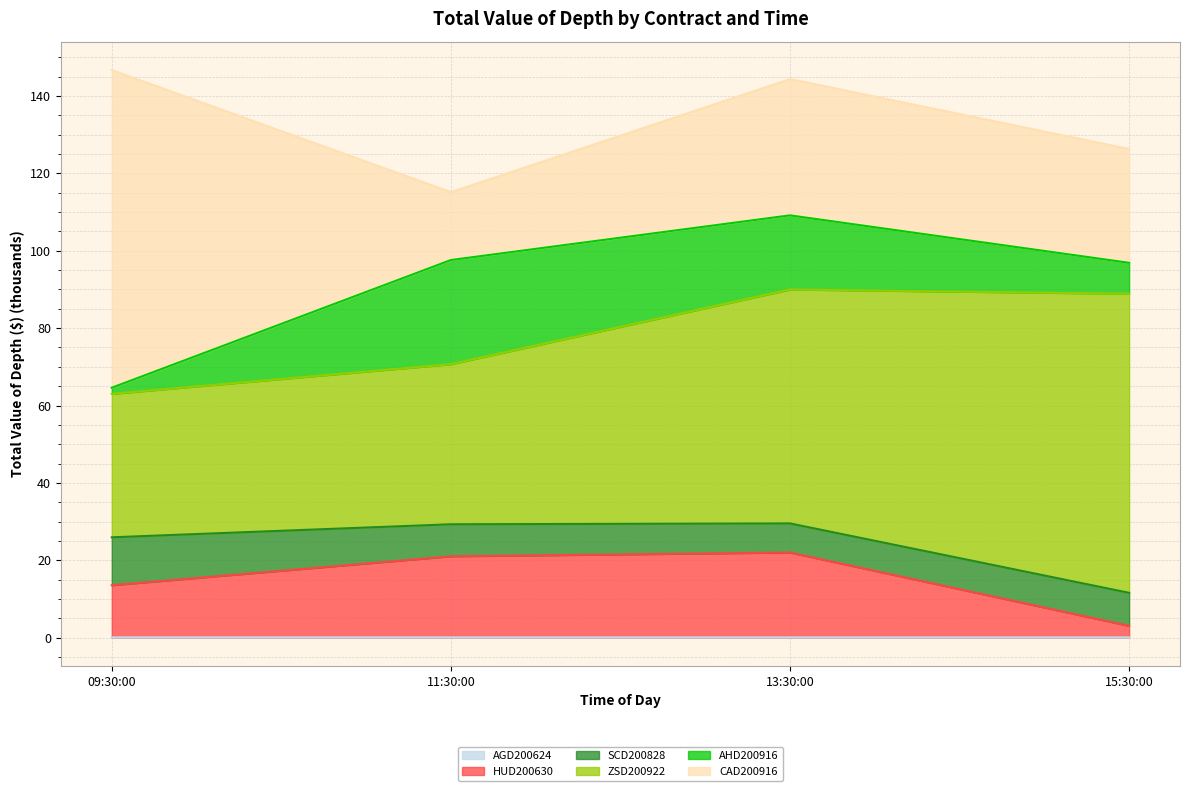

True or false: AGD200624 has more than 1 points higher than both neighbors.

False